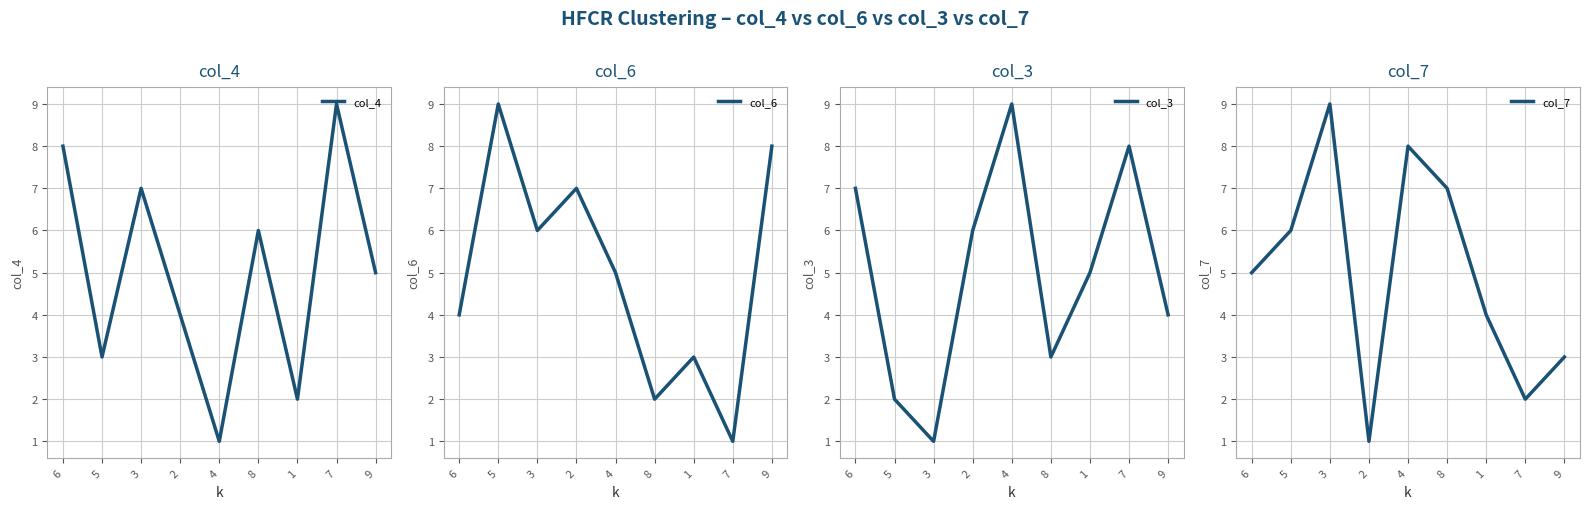

List the labels in order of col_4 value, largest first.

7, 6, 3, 8, 9, 2, 5, 1, 4